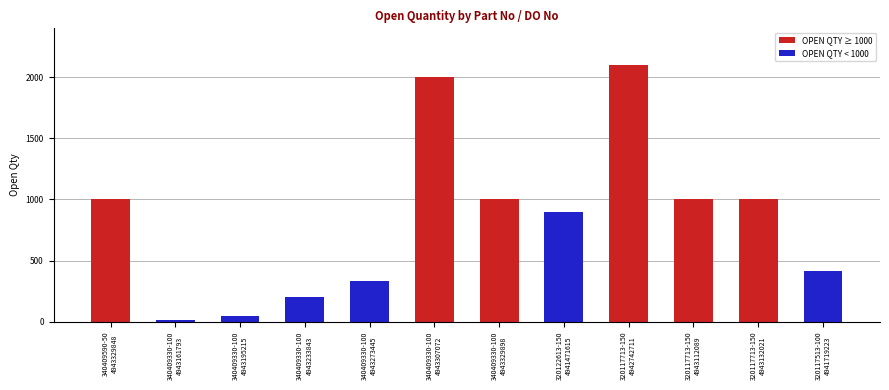

What is the sum of the values at 320117713-150
4942742711 and 320117713-150
4943132021?

3100